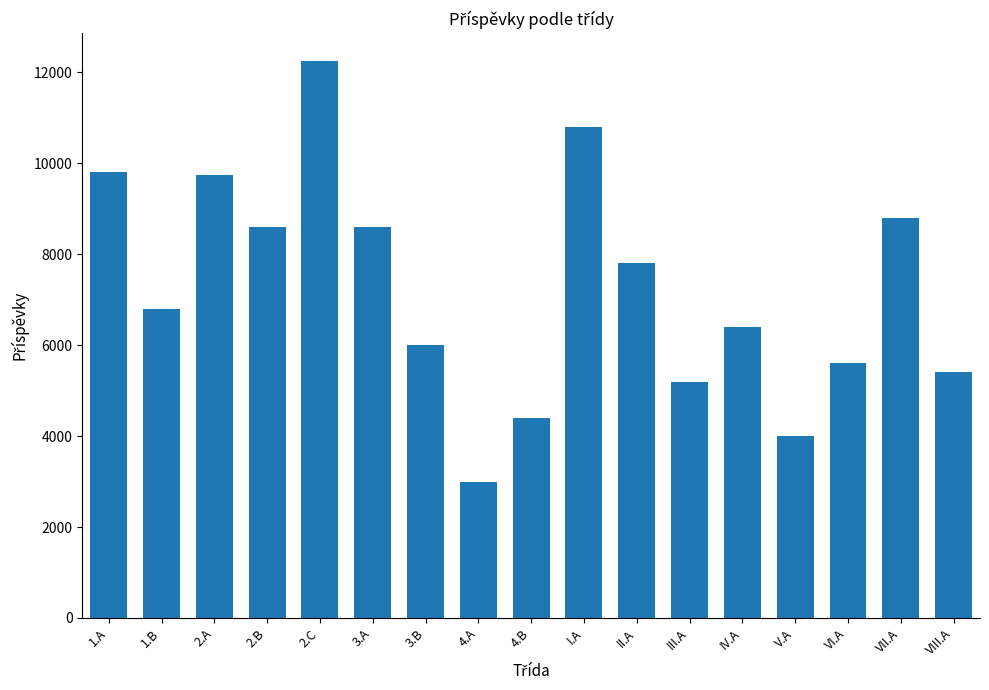

Between 1.A and 4.B, which is larger?

1.A